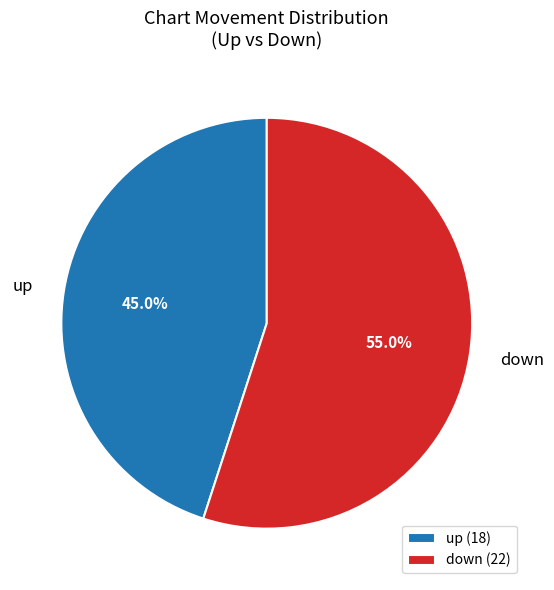

Is there a majority slice in this chart?

Yes